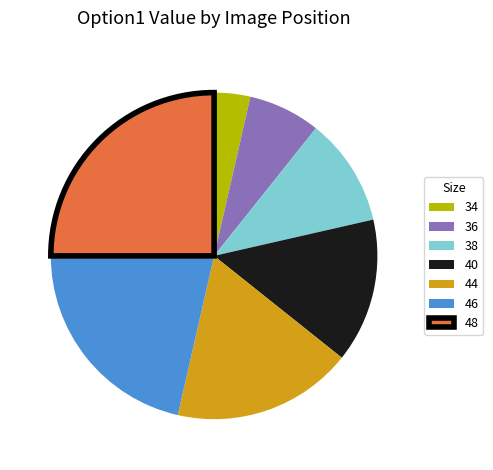

What is the largest slice in the pie chart?

48